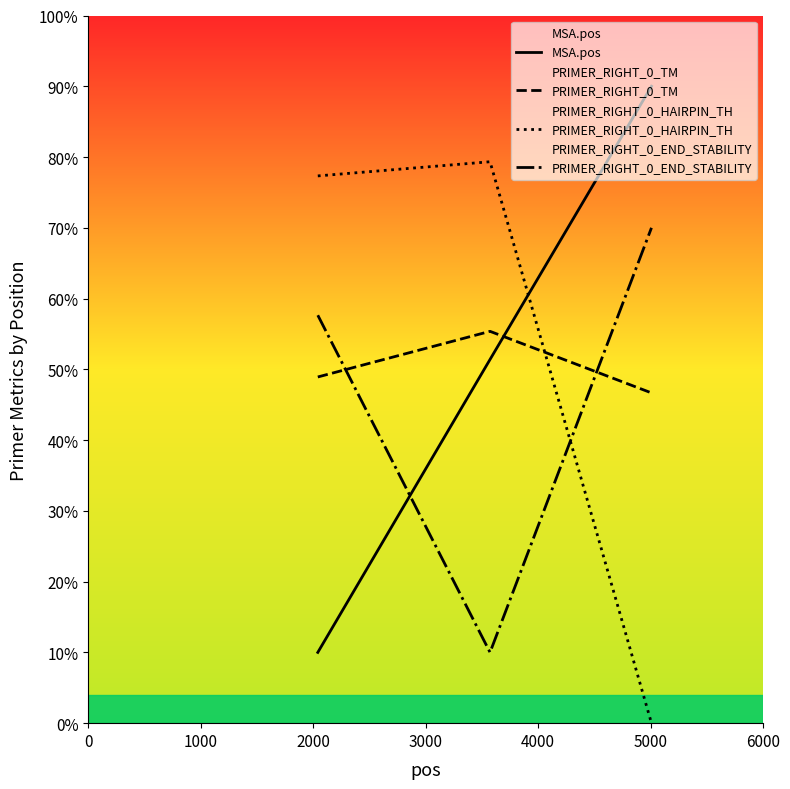

What is the value of the MSA.pos point at the 1st from the left?

10.0